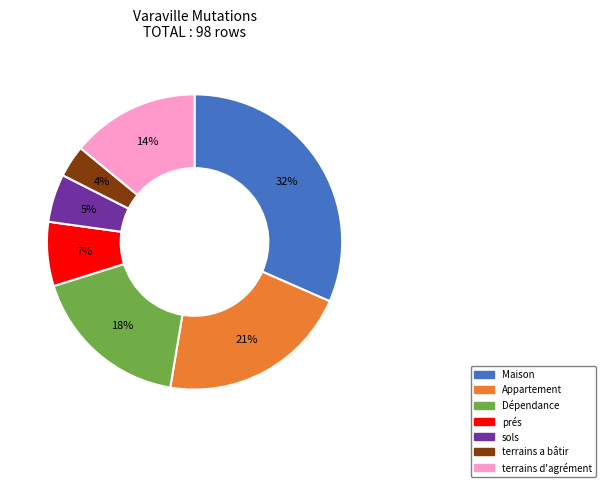

Combined, do terrains a bâtir and Dépendance account for over 50%?

No